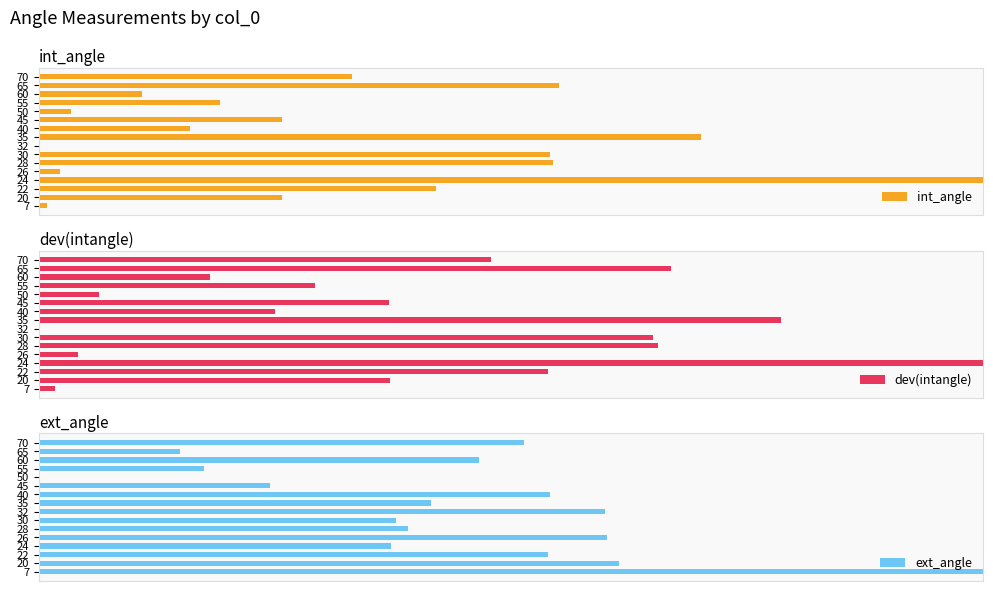

Count the number of categories in the chart.

16